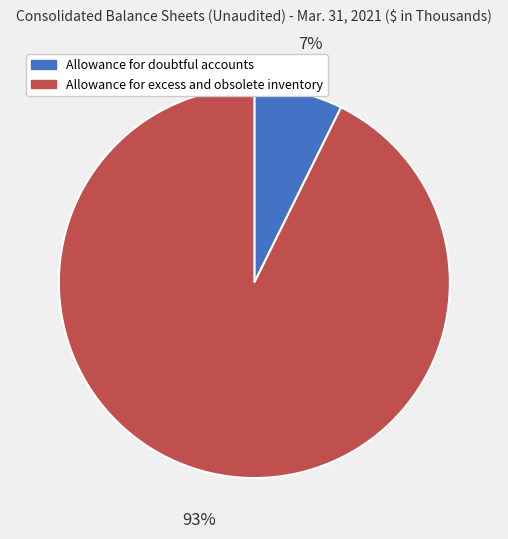

How many slices are in this pie chart?

2